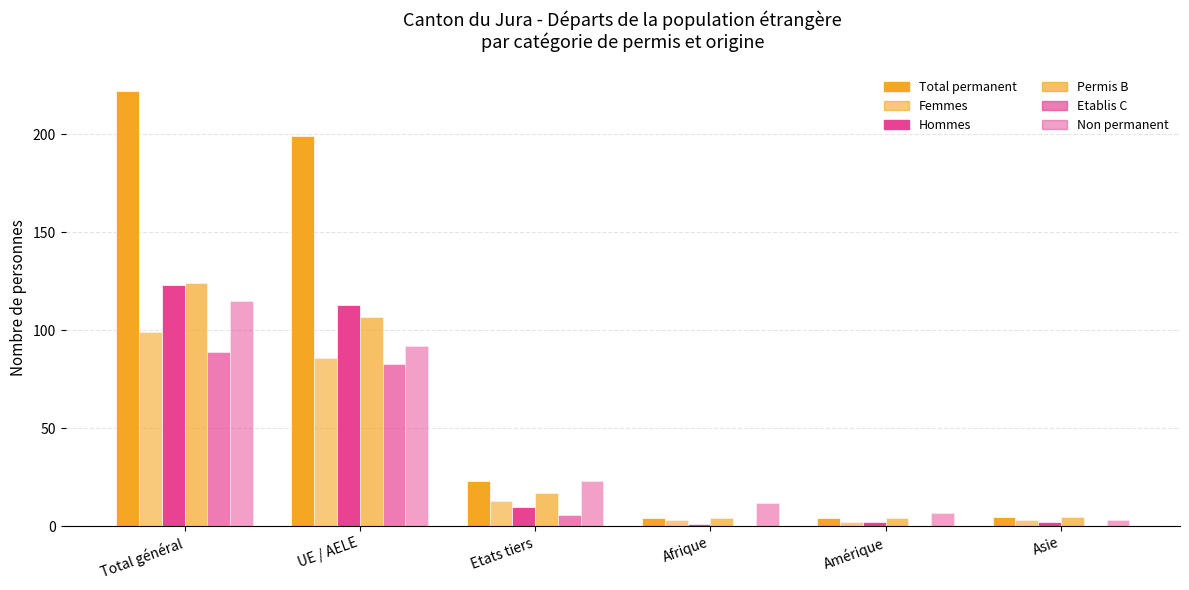

At how many categories does at least one series exceed 109?

2